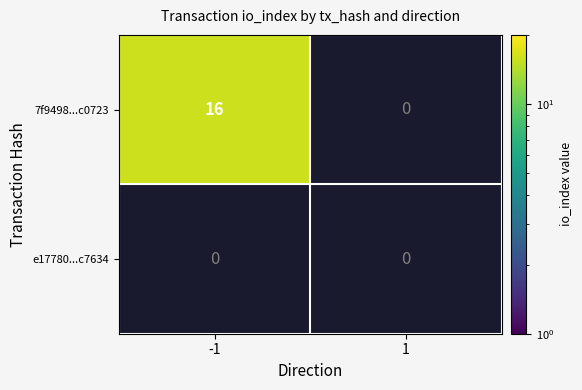

How many 7f949830873f5811c751a2a3af48014780c0723 values are between -1 and 16?

2